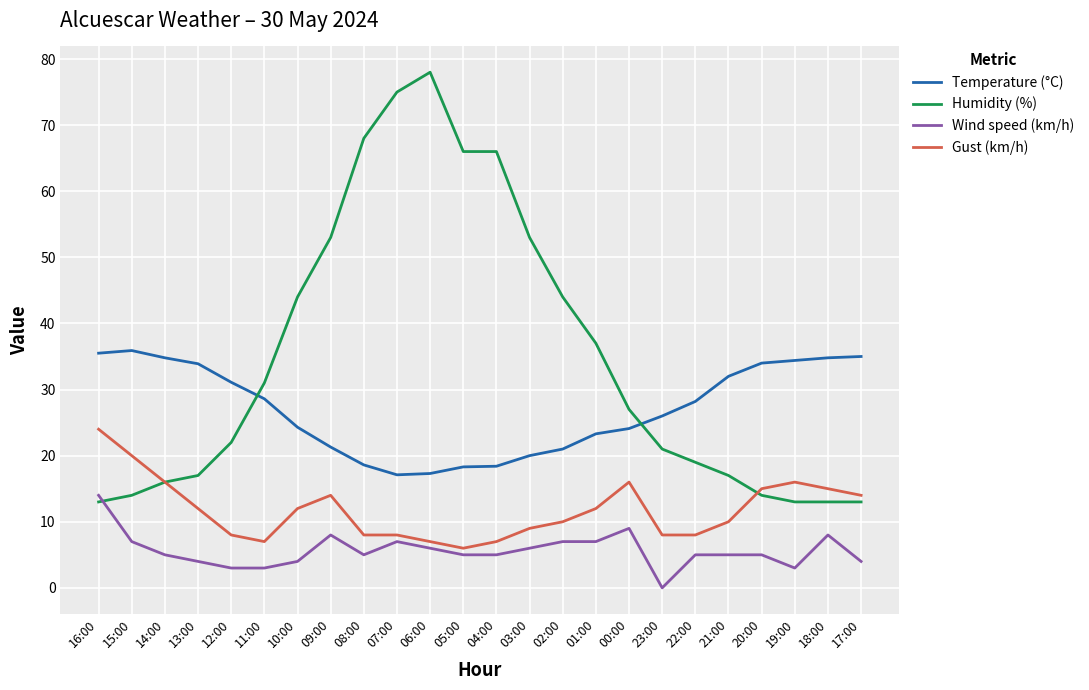

Which series has the widest spread of values?

Humidity (%)